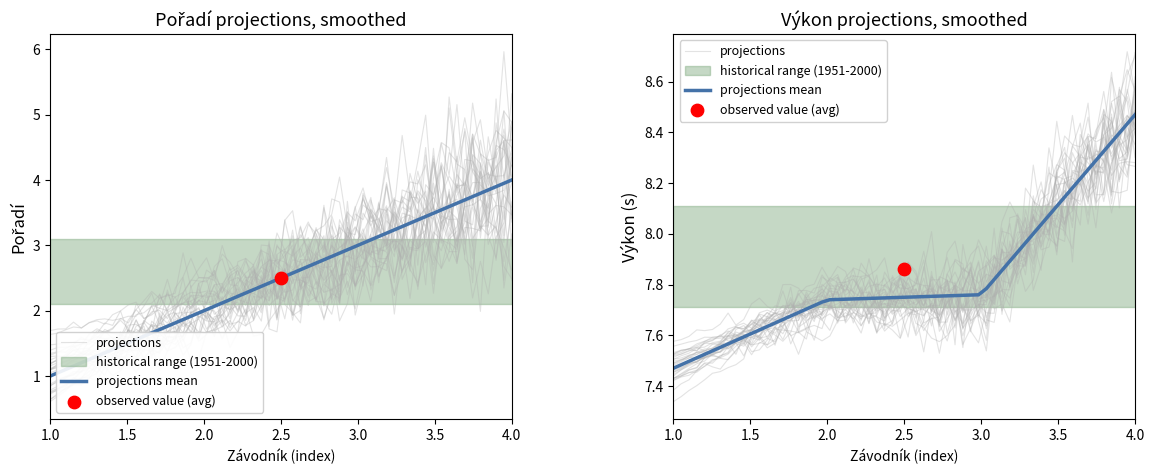

Which series contains the highest Y value?

Výkon